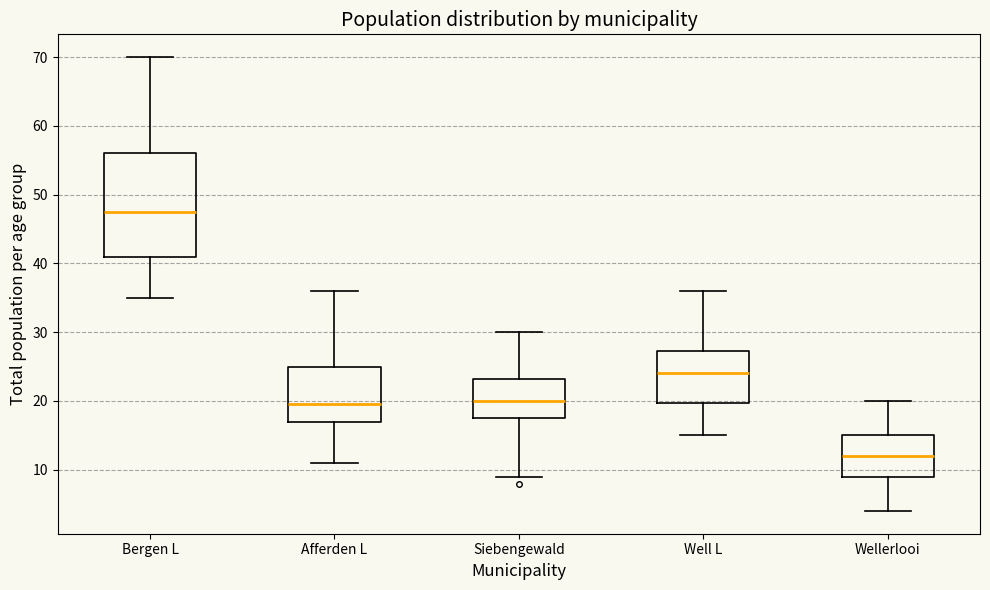

Where does the upper whisker of the box for Well L end on the y-axis? The values are not printed on the chart, so give them approximately, as read against the axis.

36